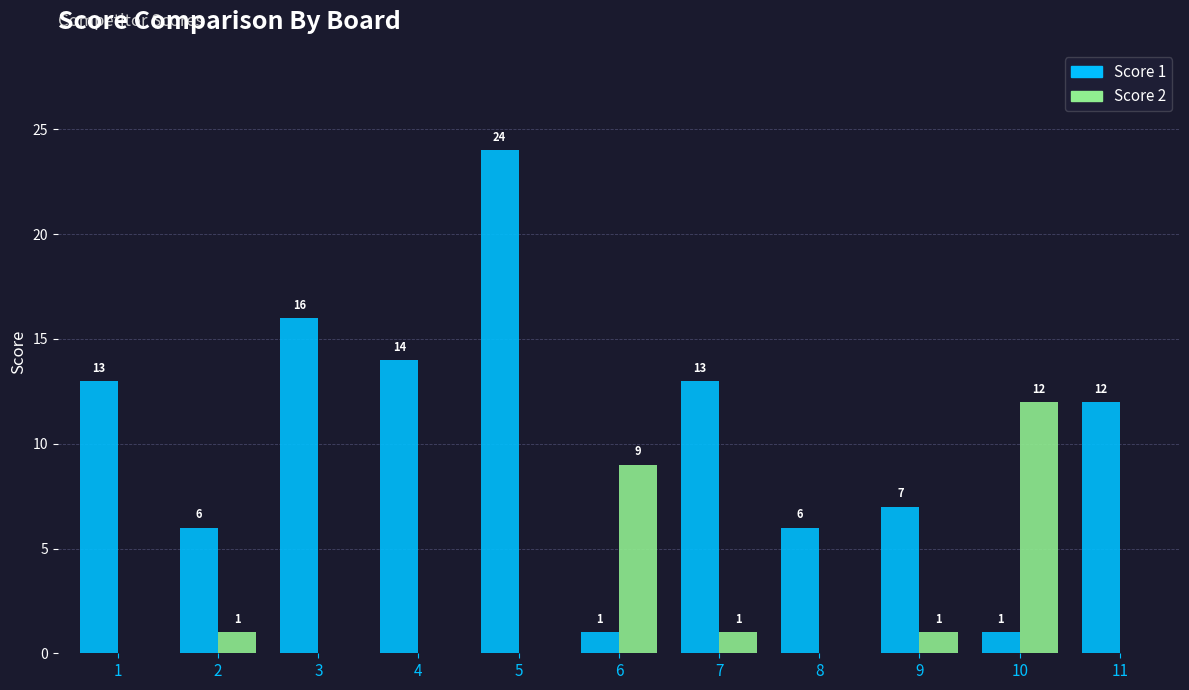

At which label does Score 2 reach its peak?

10